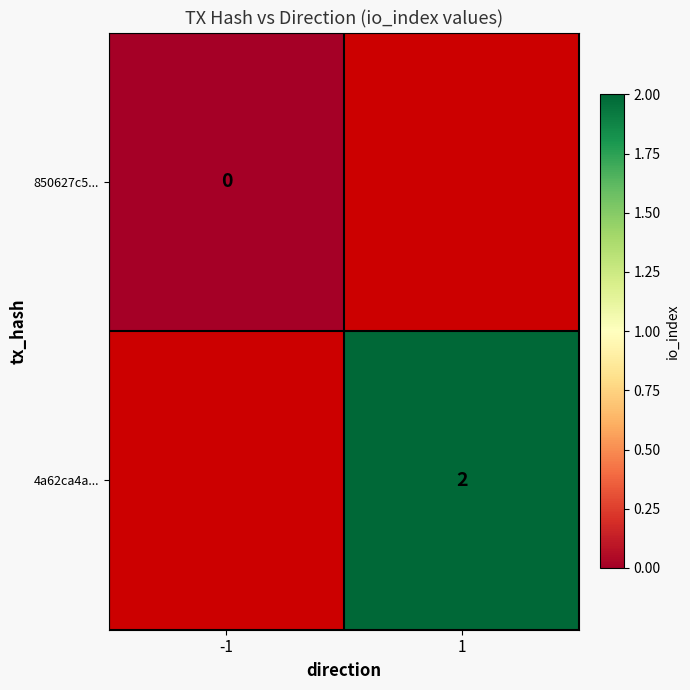

Which category has the highest value across all series?

1